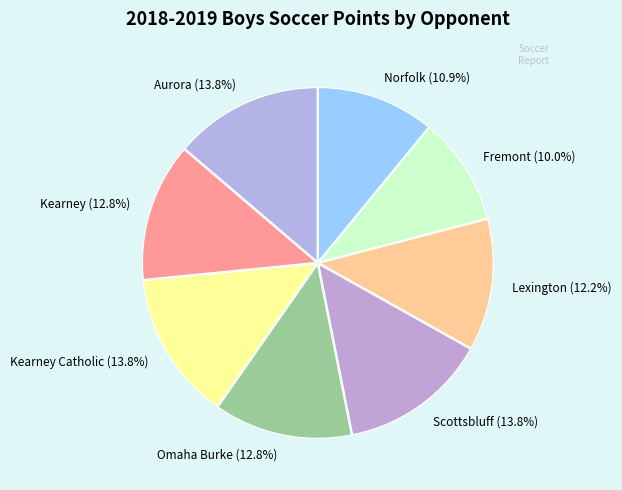

Which category has the smallest portion of the pie?

Fremont